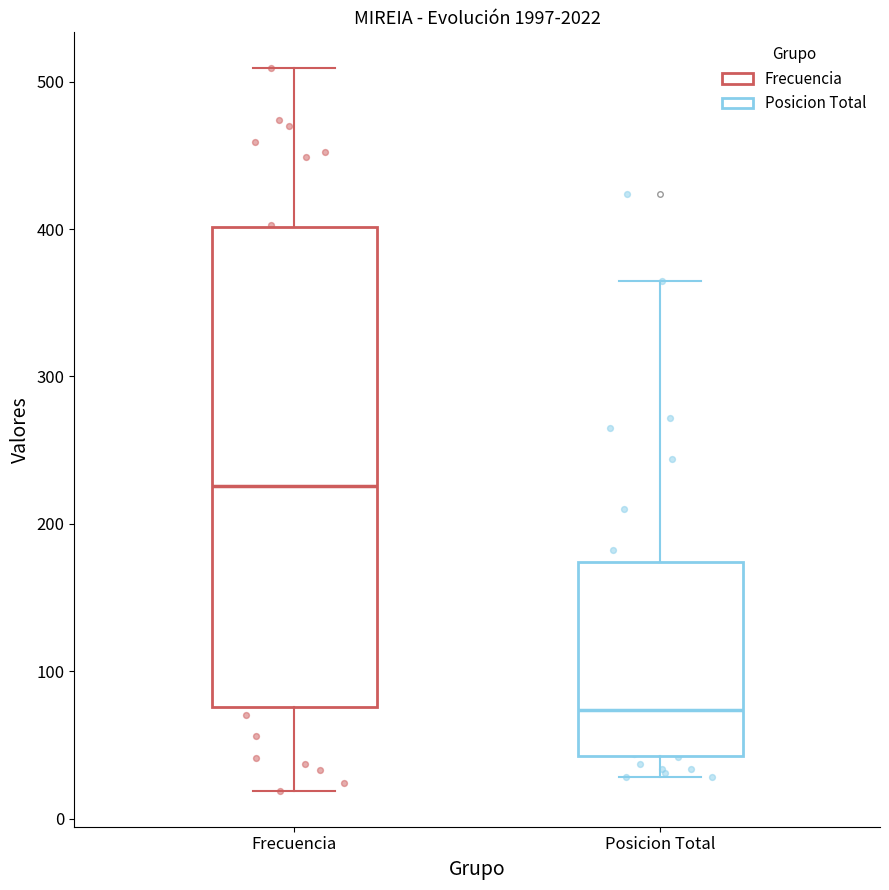

Where does the upper whisker of the box for Posicion Total end on the y-axis? The values are not printed on the chart, so give them approximately, as read against the axis.

370